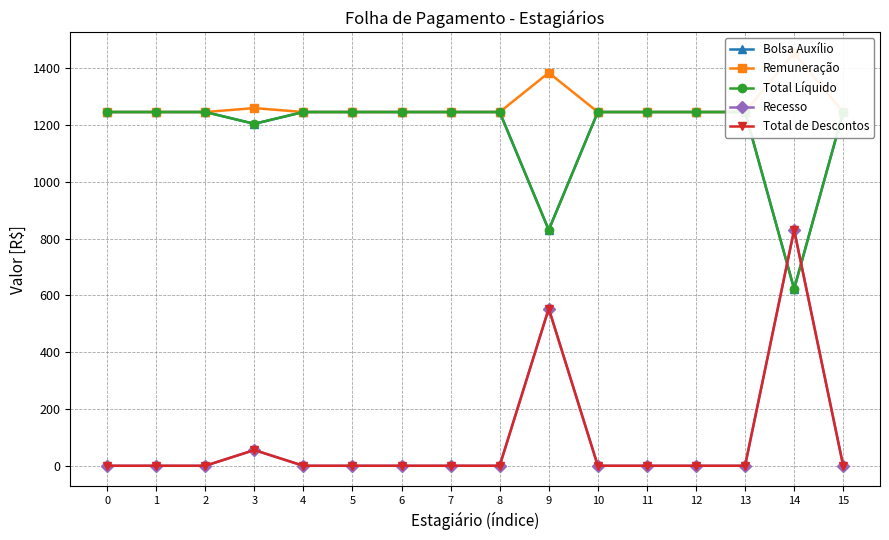

How many series are shown in this chart?

5